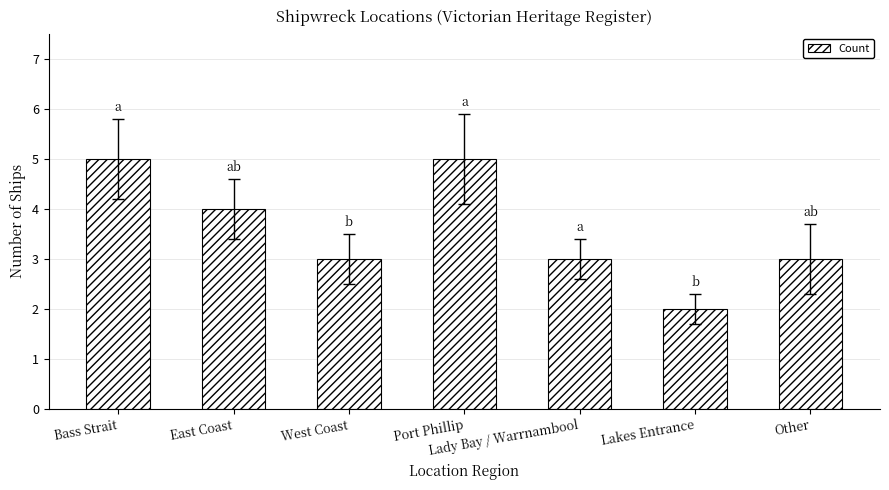

Reading left to right, list all the values displayed in this chart.

Bass Strait=5	East Coast=4	West Coast=3	Port Phillip=5	Lady Bay / Warrnambool=3	Lakes Entrance=2	Other=3